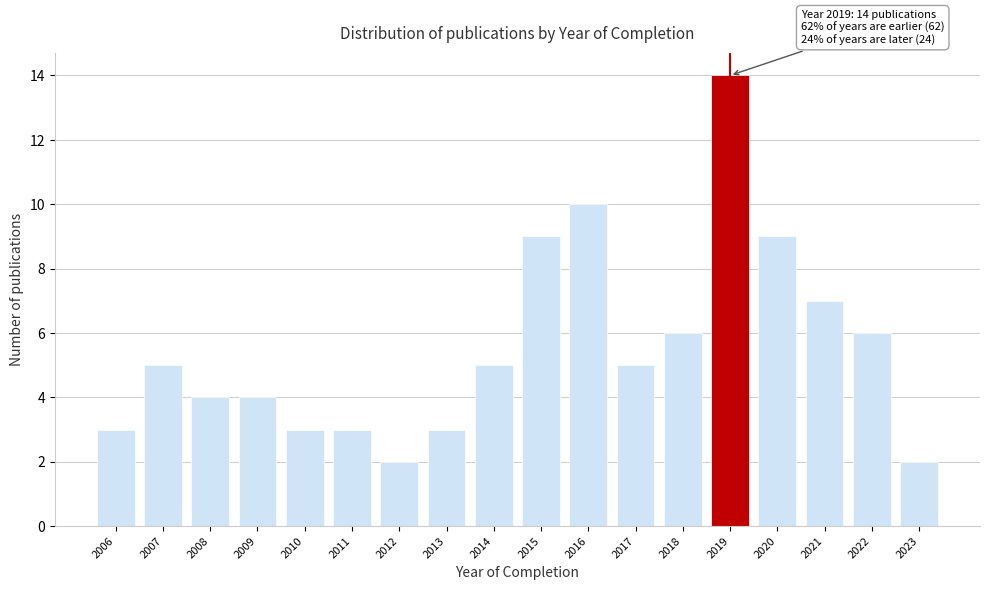

Reading left to right, transcribe all the data shown in this chart.

3	5	4	4	3	3	2	3	5	9	10	5	6	14	9	7	6	2